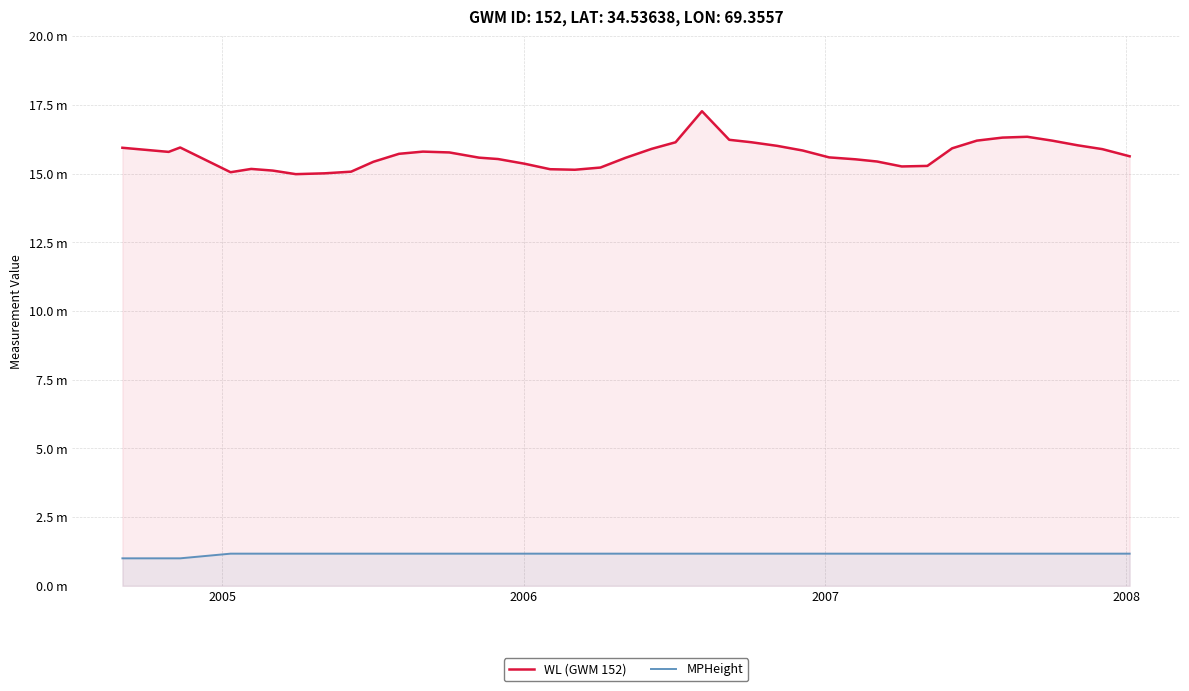

How many categories are shown in the chart?

40